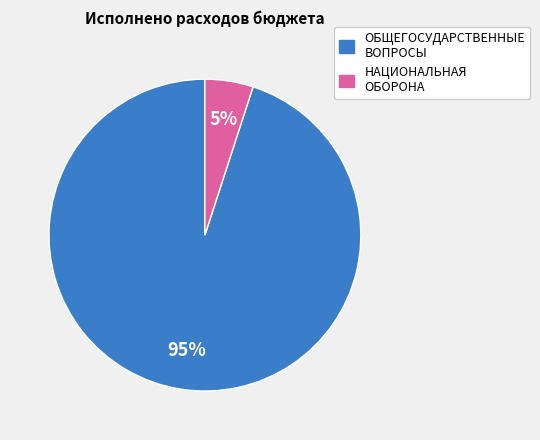

Approximately how many times larger is the value at ОБЩЕГОСУДАРСТВЕННЫЕ ВОПРОСЫ compared to НАЦИОНАЛЬНАЯ ОБОРОНА?

19.0